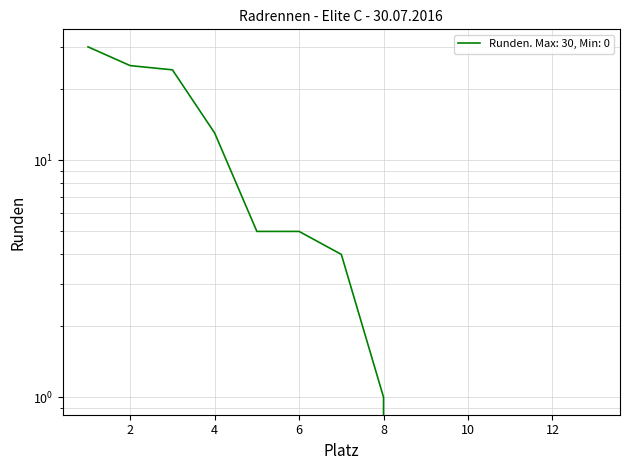

The value at Florian Maier is 18. True or false?

False